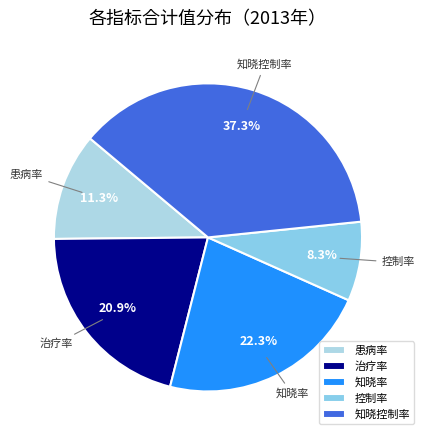

How many slices are in this pie chart?

5